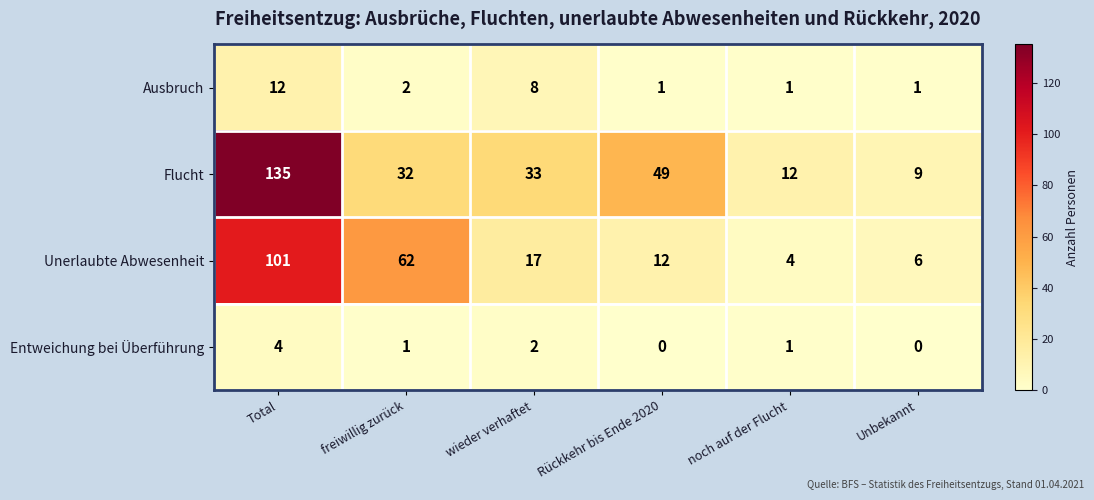

What is the spread (max minus min) of values at Unbekannt?

9